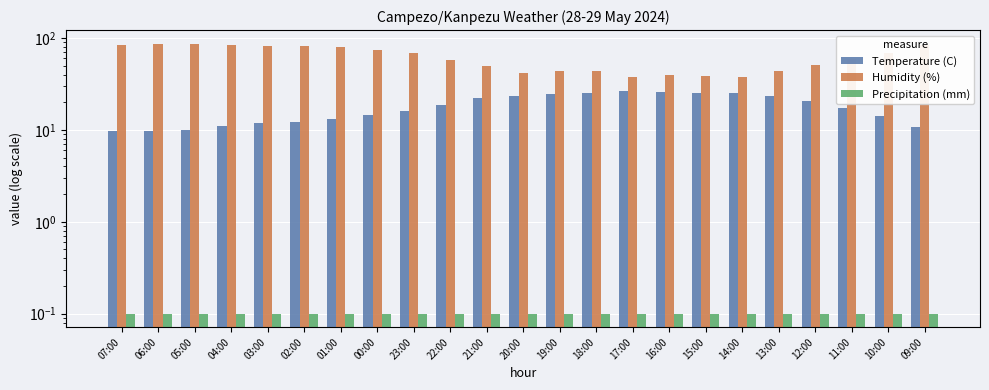

What is the minimum value for Temperature (C)?

9.7